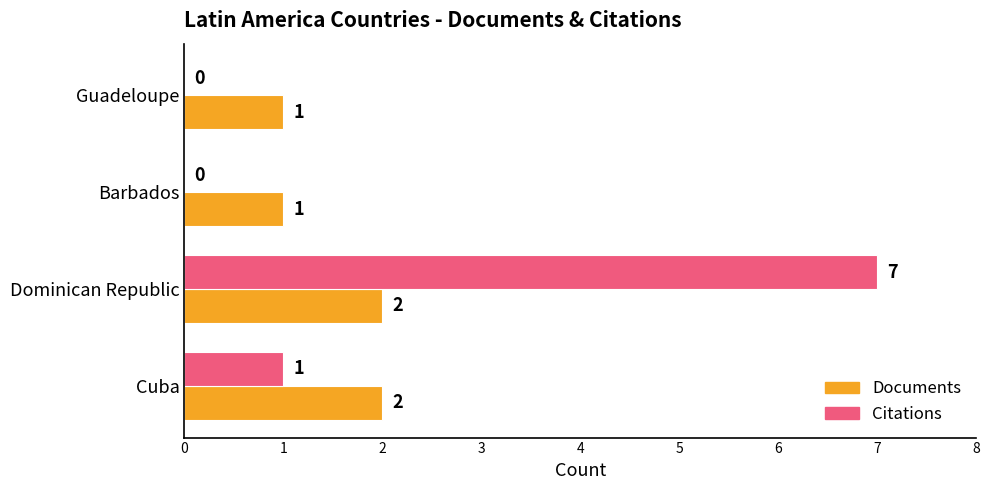

The Citations series shows 5 at Barbados. True or false?

False